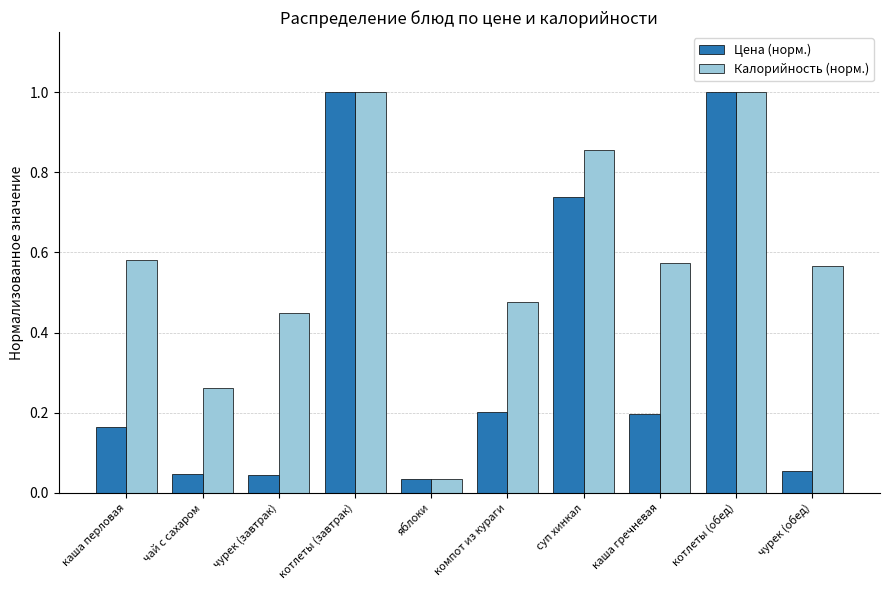

What is the highest value of the Цена (норм.) series?

1.0